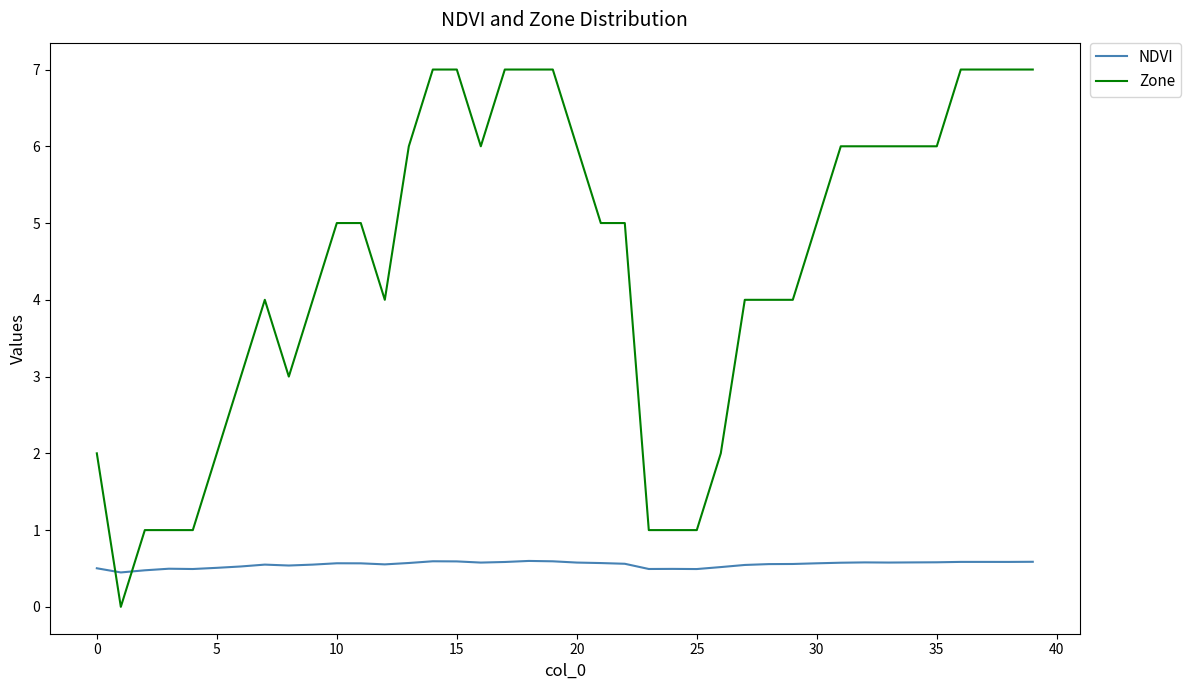

Which series has the widest spread of values?

Zone